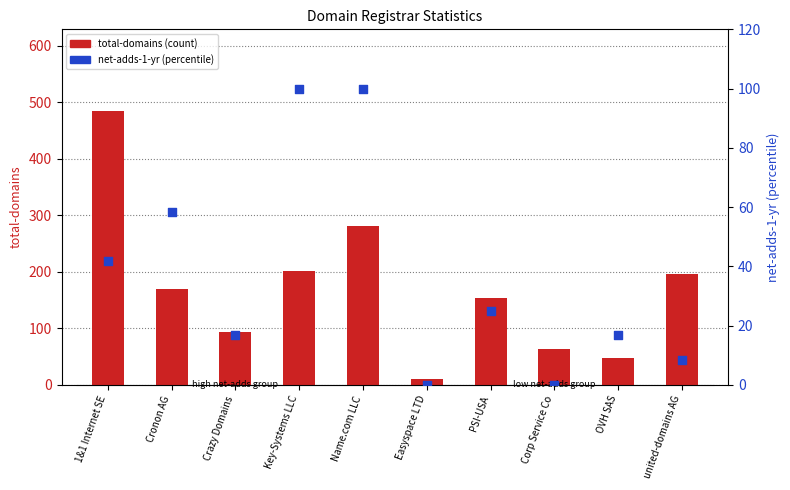

At how many categories does at least one series exceed 405?

1